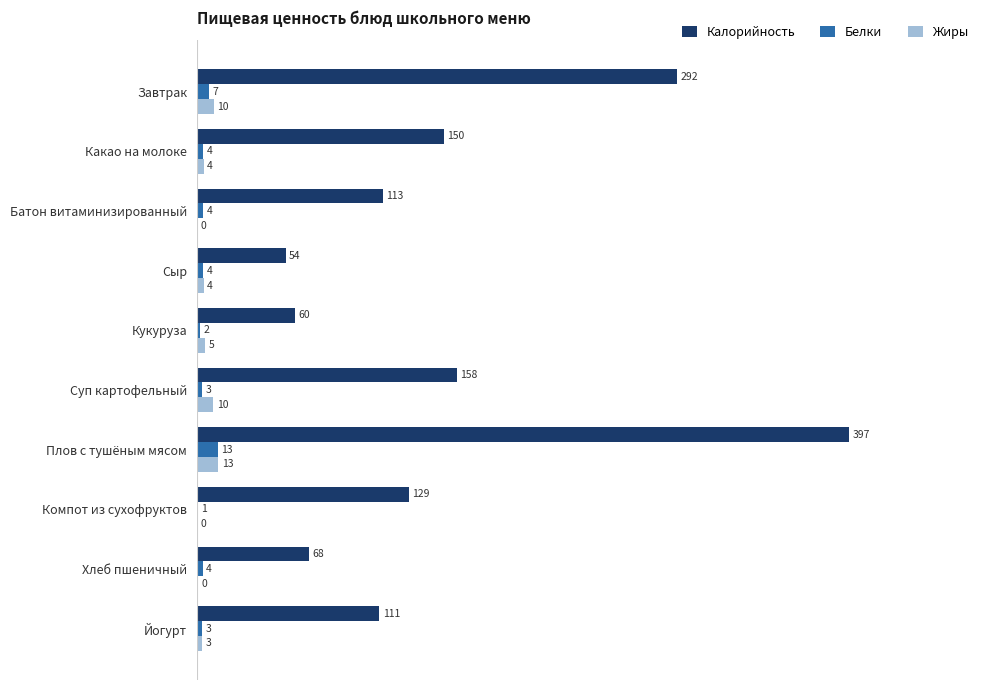

Read the Белки value at Батон витаминизированный.

3.8